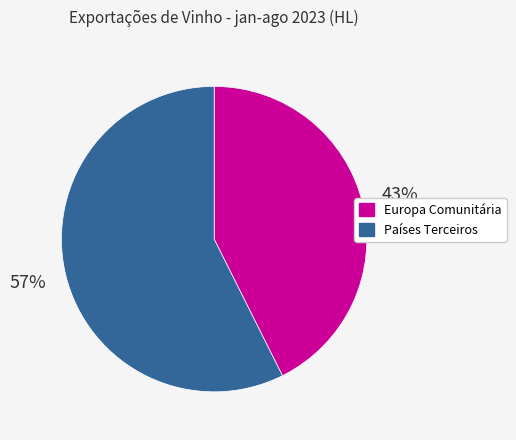

True or false: Europa Comunitária accounts for 56% of the total.

False